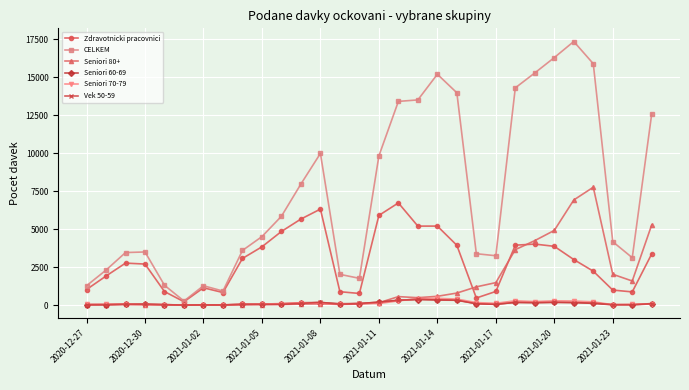

True or false: Zdravotnicki pracovnici and Vek 50-59 cross at least once.

False